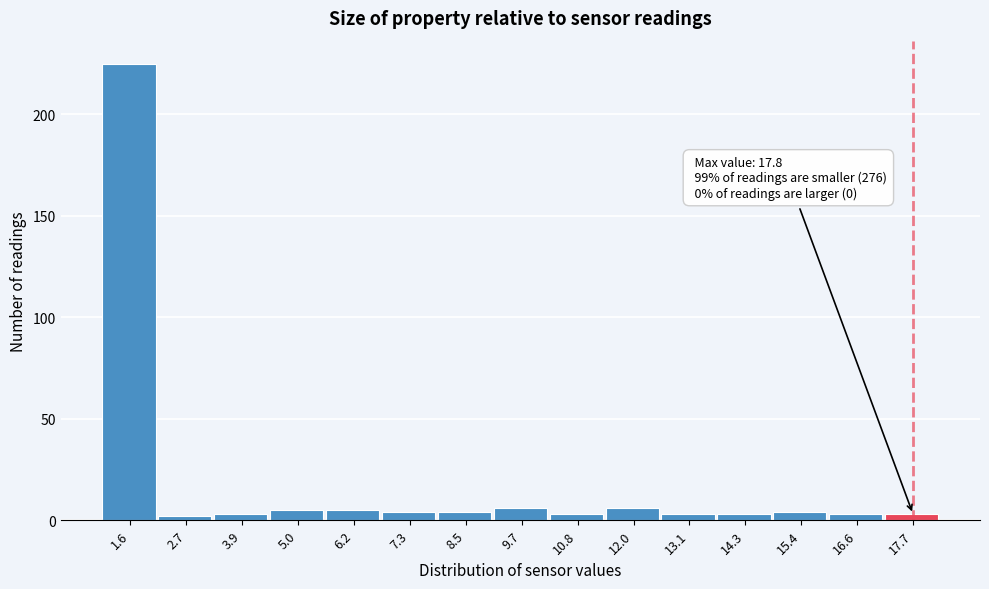

Which range on the x-axis has the tallest bar?

1.0 to 2.2